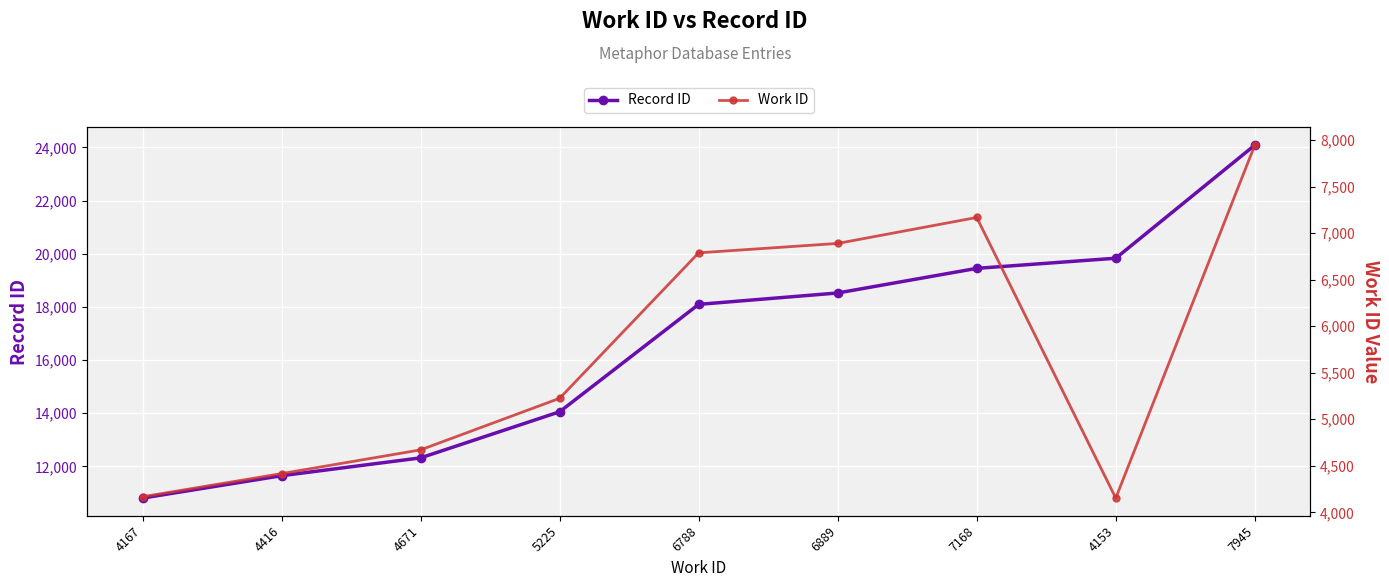

What is the value of the Record ID point at the 1st from the left?

10809